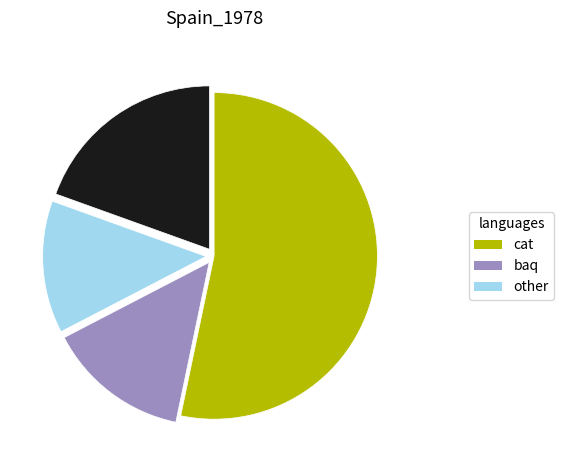

Is there a majority slice in this chart?

Yes